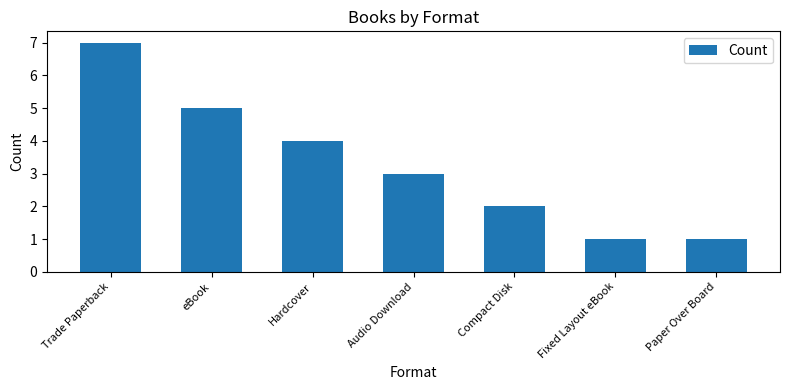

What is the change in value from eBook to Fixed Layout eBook?

-4